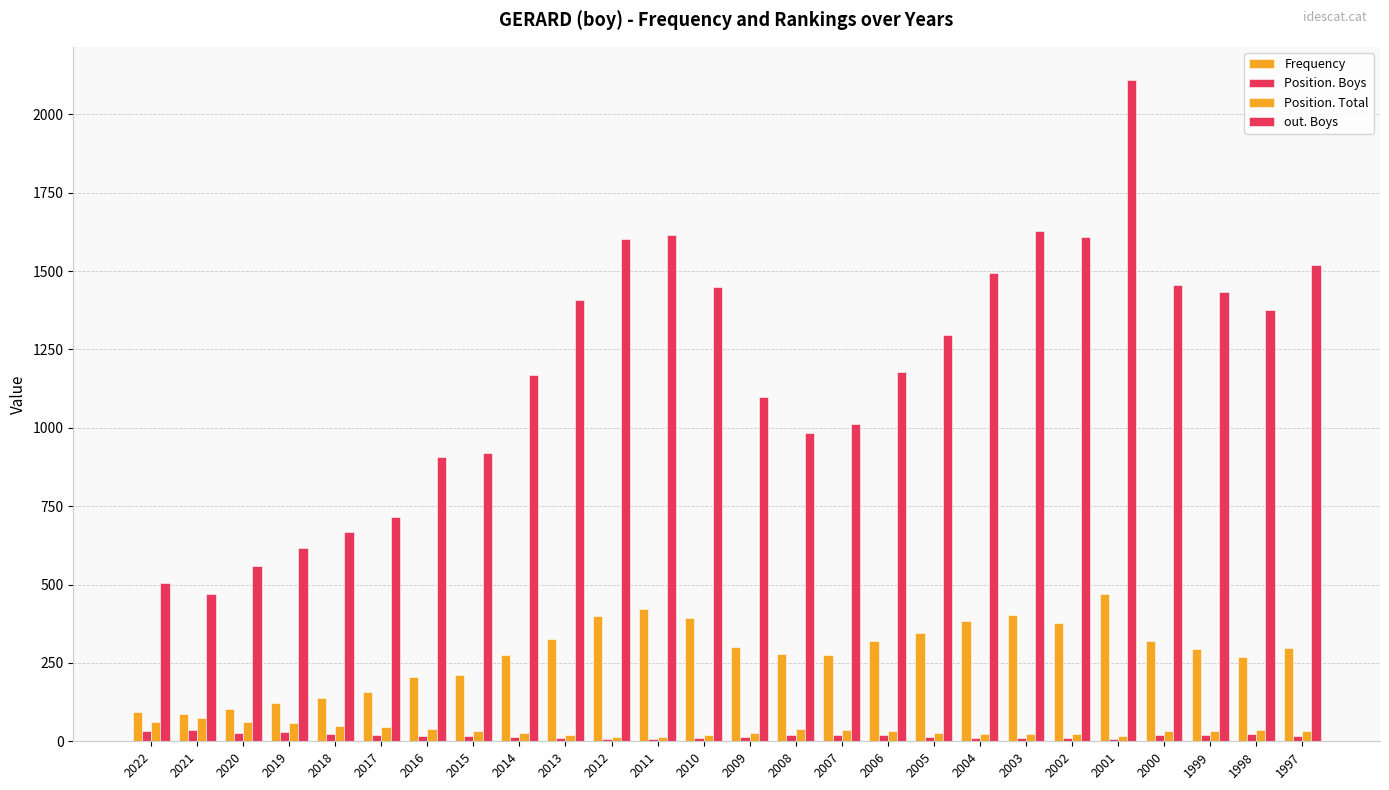

Reading left to right, transcribe all the data shown in this chart.

Frequency: 2022=93	2021=88	2020=104	2019=121	2018=137	2017=157	2016=204	2015=212	2014=274	2013=326	2012=400	2011=421	2010=392	2009=301	2008=280	2007=275	2006=319	2005=345	2004=385	2003=402	2002=376	2001=470	2000=319	1999=293	1998=270	1997=297
Position. Boys: 2022=33	2021=36	2020=28	2019=30	2018=23	2017=21	2016=17	2015=17	2014=14	2013=10	2012=6	2011=7	2010=9	2009=15	2008=20	2007=19	2006=19	2005=14	2004=12	2003=11	2002=11	2001=8	2000=20	1999=20	1998=22	1997=18
Position. Total: 2022=63	2021=73	2020=60	2019=57	2018=49	2017=45	2016=38	2015=34	2014=26	2013=20	2012=13	2011=14	2010=19	2009=28	2008=38	2007=37	2006=33	2005=26	2004=24	2003=23	2002=23	2001=16	2000=34	1999=34	1998=37	1997=32
out. Boys: 2022=505	2021=469	2020=559	2019=617	2018=668	2017=717	2016=908	2015=920	2014=1170	2013=1407	2012=1603	2011=1615	2010=1448	2009=1098	2008=982	2007=1012	2006=1177	2005=1295	2004=1494	2003=1627	2002=1608	2001=2110	2000=1456	1999=1432	1998=1377	1997=1518